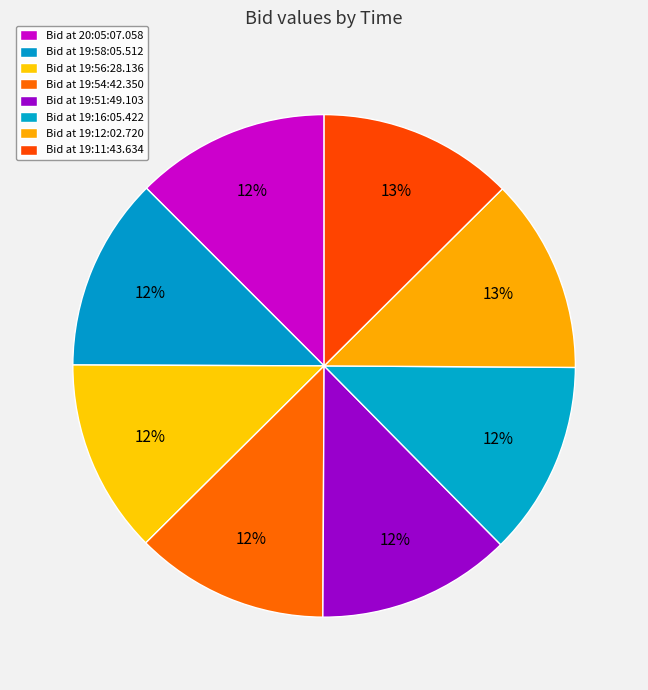

Count the number of slices in the pie.

8